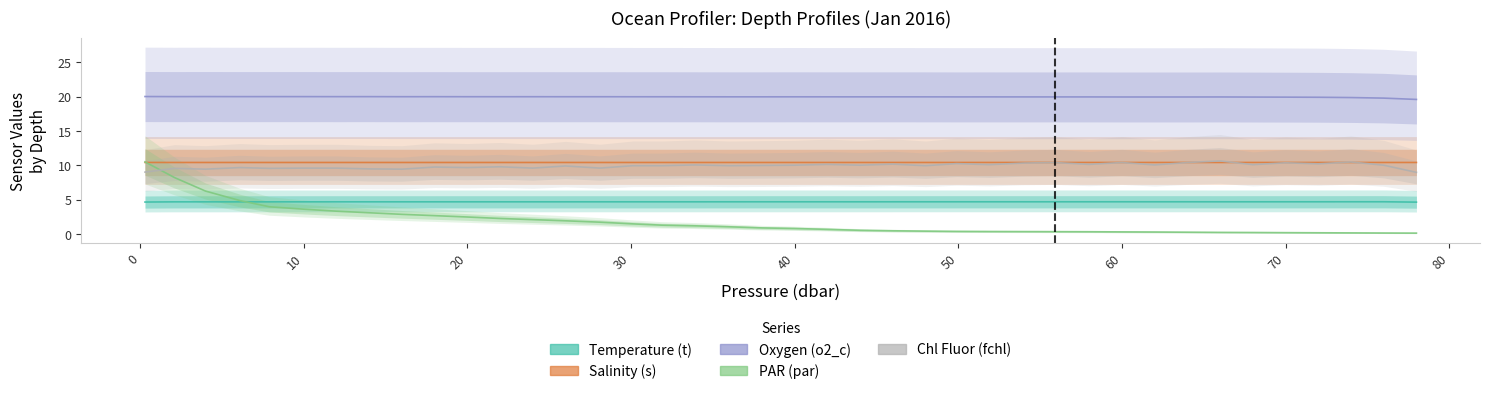

Is the value of Salinity (s) at 64.0 greater than the value of Oxygen (o2_c) at 31.9?

No